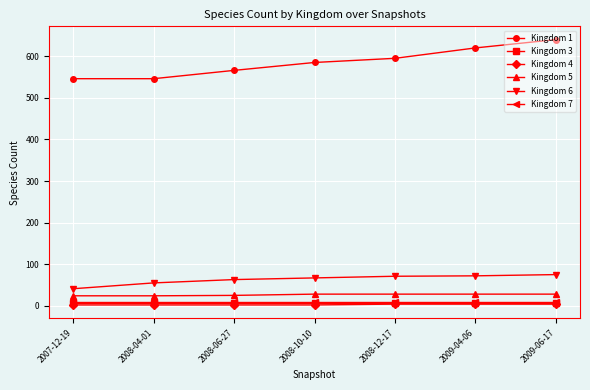

What is the difference between the maximum and minimum values in the Kingdom 4 series?

2